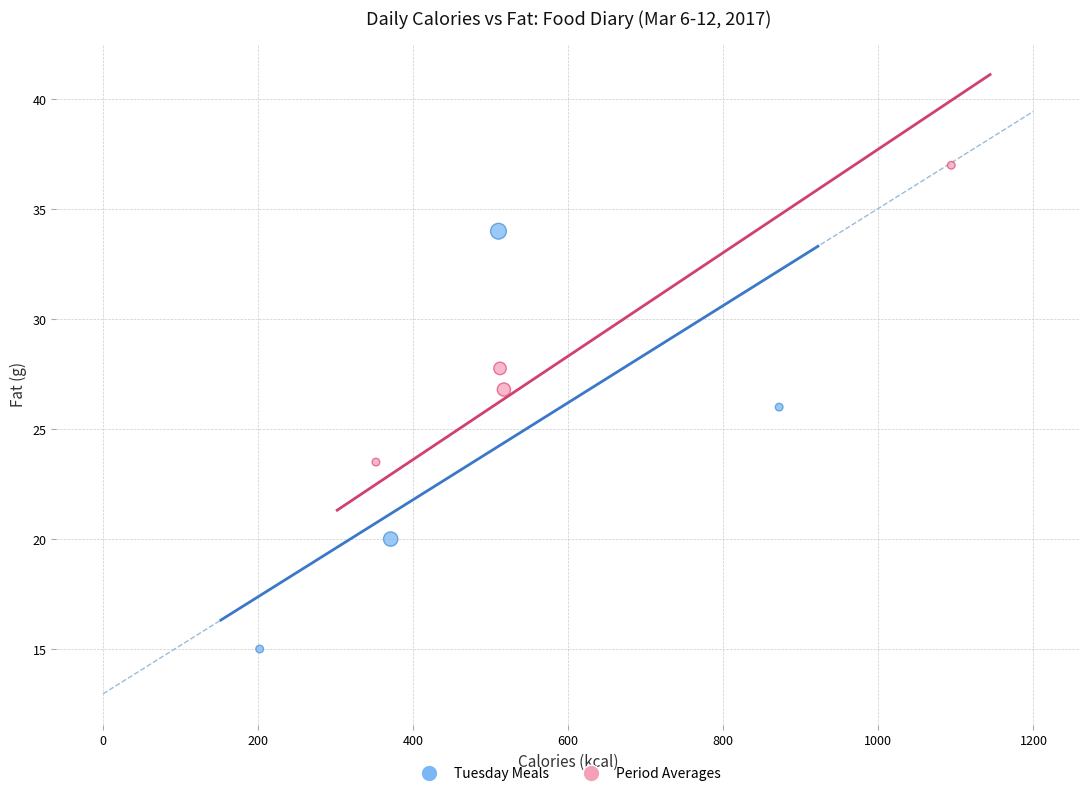

Which series reaches the minimum Y coordinate?

Tuesday Meals